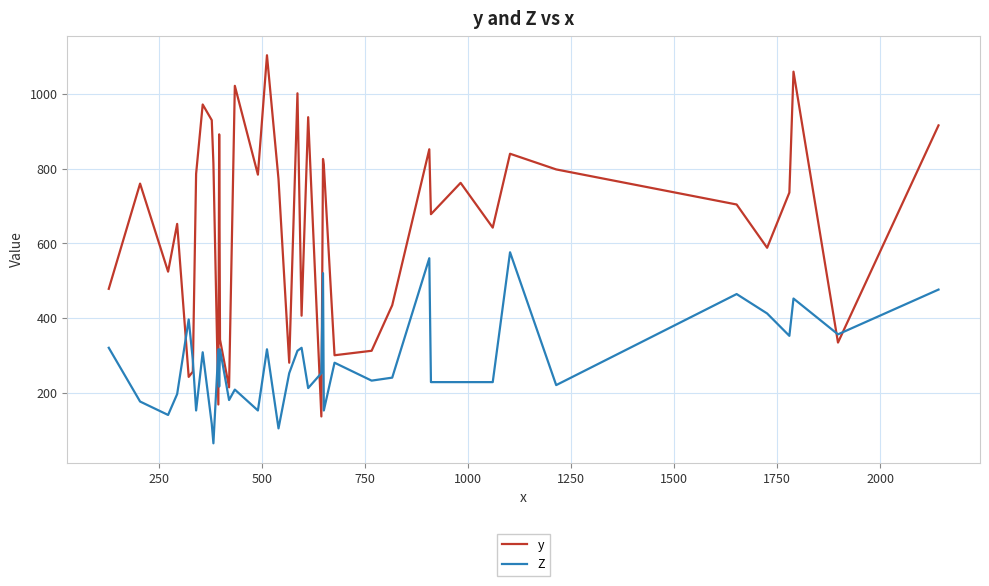

List the series in order of their overall mean, highest first.

y, Z